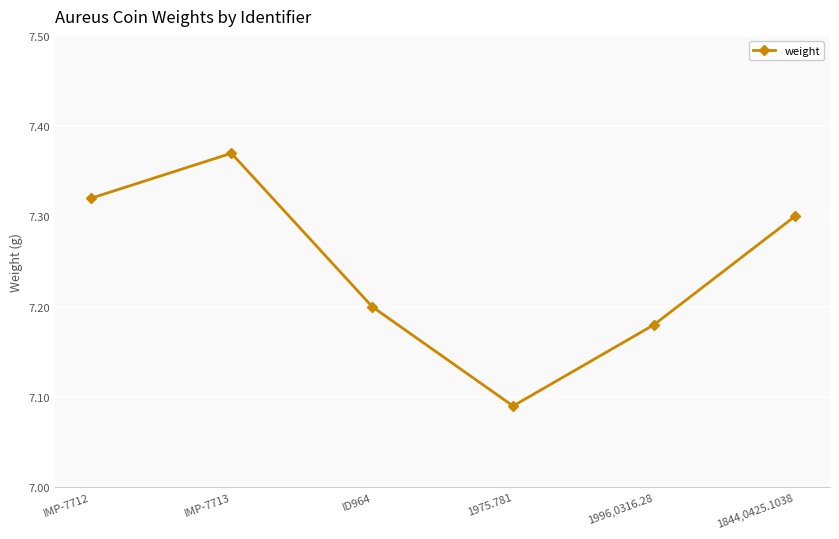

At which category does the data reach its first local valley?

1975.781